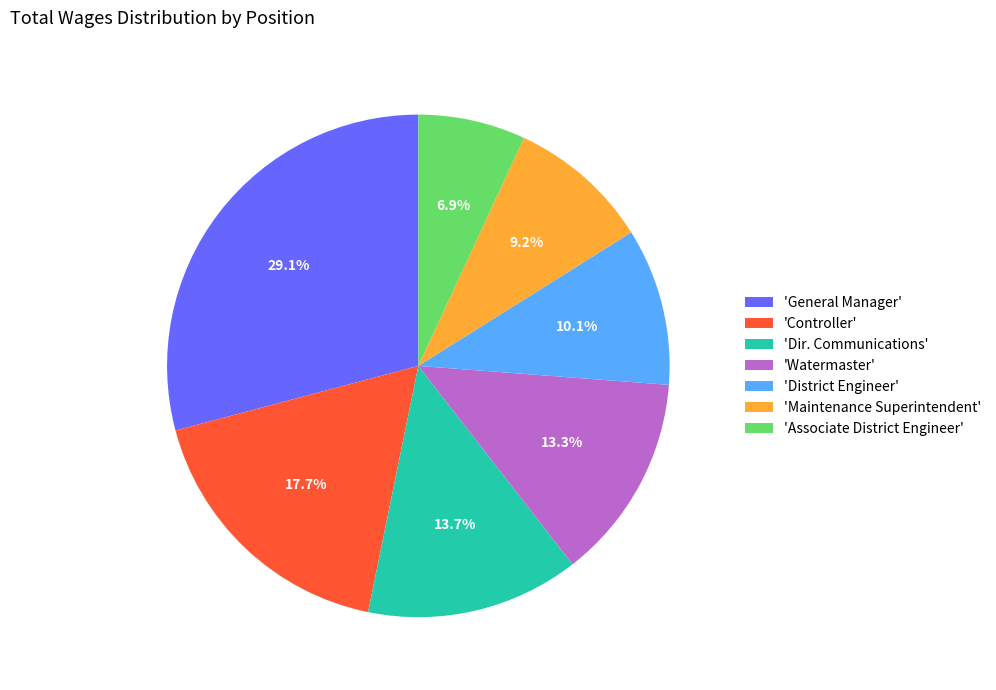

How many segments does this pie chart have?

7